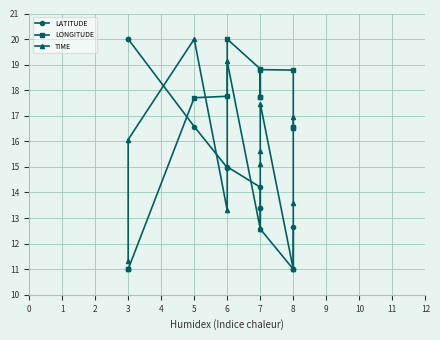

Reading right to left, list all the values displayed in this chart.

LATITUDE: 12.6	11.0	11.0	12.6	13.4	13.4	14.2	15.0	15.0	16.6	20.0	20.0
LONGITUDE: 16.6	16.5	18.8	18.8	17.7	17.7	18.8	20.0	17.8	17.7	11.0	11.0
TIME: 16.9	13.6	11.0	17.5	15.6	15.1	12.6	19.1	13.3	20.0	16.1	11.3